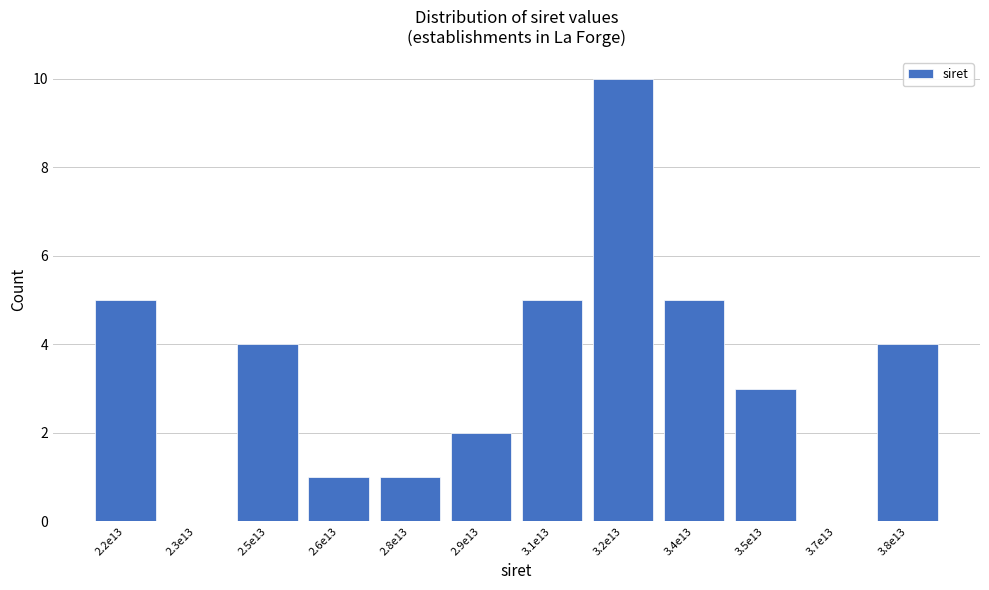

Reading right to left, transcribe all the data shown in this chart.

3.8e13=4	3.7e13=0	3.5e13=3	3.4e13=5	3.2e13=10	3.1e13=5	2.9e13=2	2.8e13=1	2.6e13=1	2.5e13=4	2.3e13=0	2.2e13=5